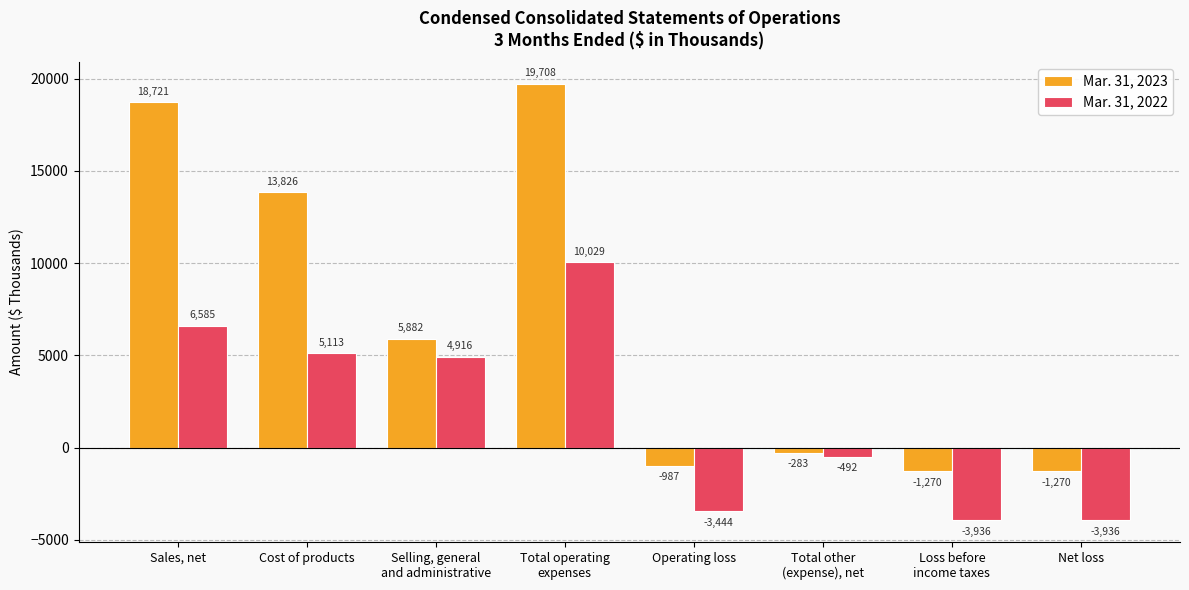

What is the maximum value shown in the chart?

19708